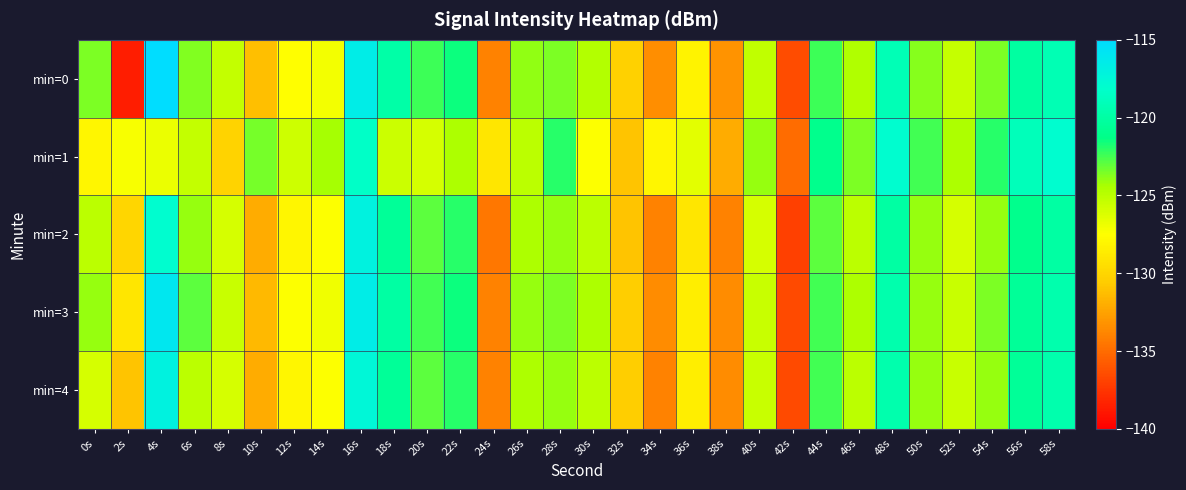

Reading left to right, what are all the values shown in this chart?

min=0: 0s=-123.5	2s=-138.6	4s=-115.0	6s=-123.6	8s=-125.3	10s=-131.2	12s=-127.5	14s=-127.0	16s=-116.5	18s=-119.9	20s=-122.4	22s=-121.5	24s=-134.0	26s=-123.9	28s=-123.5	30s=-124.7	32s=-130.3	34s=-133.4	36s=-128.2	38s=-133.2	40s=-125.2	42s=-136.5	44s=-122.4	46s=-124.6	48s=-119.1	50s=-123.8	52s=-125.4	54s=-123.5	56s=-120.1	58s=-119.3
min=1: 0s=-128.0	2s=-127.3	4s=-126.8	6s=-125.3	8s=-130.2	10s=-123.4	12s=-125.7	14s=-124.3	16s=-118.3	18s=-125.6	20s=-126.0	22s=-124.5	24s=-129.0	26s=-125.0	28s=-122.0	30s=-127.5	32s=-131.0	34s=-128.0	36s=-126.5	38s=-132.0	40s=-124.0	42s=-135.0	44s=-121.0	46s=-123.5	48s=-118.0	50s=-122.5	52s=-124.5	54s=-122.0	56s=-119.0	58s=-118.0
min=2: 0s=-125.0	2s=-130.0	4s=-118.0	6s=-124.0	8s=-126.0	10s=-132.0	12s=-128.0	14s=-127.5	16s=-117.0	18s=-120.5	20s=-123.0	22s=-122.0	24s=-134.5	26s=-124.5	28s=-124.0	30s=-125.0	32s=-131.0	34s=-134.0	36s=-129.0	38s=-134.0	40s=-126.0	42s=-137.0	44s=-123.0	46s=-125.0	48s=-120.0	50s=-124.0	52s=-126.0	54s=-124.0	56s=-121.0	58s=-120.0
min=3: 0s=-124.0	2s=-129.0	4s=-116.0	6s=-123.0	8s=-125.5	10s=-131.5	12s=-127.5	14s=-127.0	16s=-116.5	18s=-120.0	20s=-122.5	22s=-121.5	24s=-134.0	26s=-124.0	28s=-123.5	30s=-124.5	32s=-130.5	34s=-133.5	36s=-128.5	38s=-133.5	40s=-125.5	42s=-136.5	44s=-122.5	46s=-124.5	48s=-119.5	50s=-124.0	52s=-125.5	54s=-123.5	56s=-120.5	58s=-119.5
min=4: 0s=-126.0	2s=-131.0	4s=-117.0	6s=-125.0	8s=-126.0	10s=-132.0	12s=-128.0	14s=-127.5	16s=-117.5	18s=-120.5	20s=-123.0	22s=-122.0	24s=-134.0	26s=-124.5	28s=-124.0	30s=-125.0	32s=-130.5	34s=-134.0	36s=-128.5	38s=-133.5	40s=-125.5	42s=-136.5	44s=-122.5	46s=-125.0	48s=-119.5	50s=-124.0	52s=-125.5	54s=-124.0	56s=-120.5	58s=-119.5